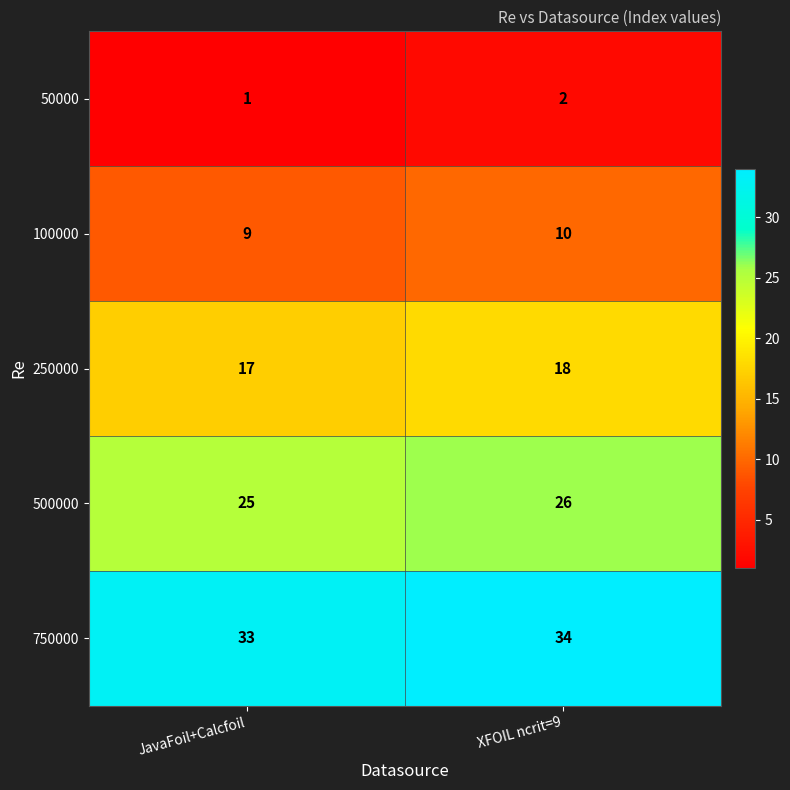

Which category has the lowest value across all series?

JavaFoil+Calcfoil